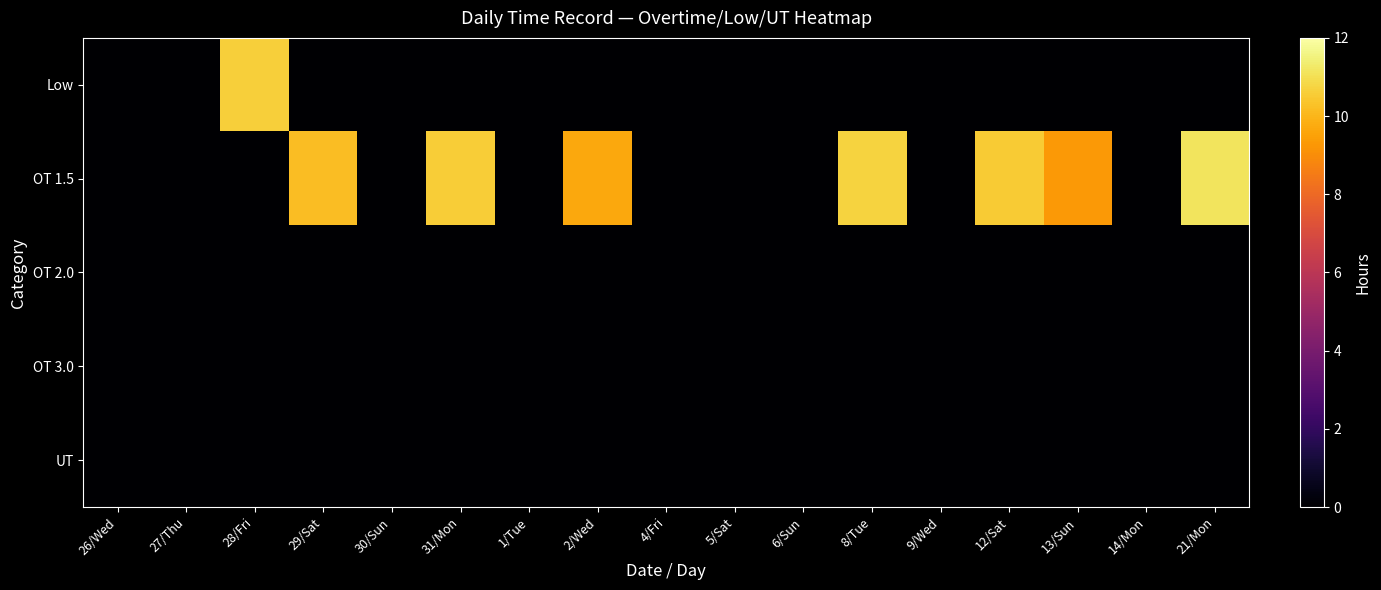

What is the spread (max minus min) of values at 21/Mon?

11.1